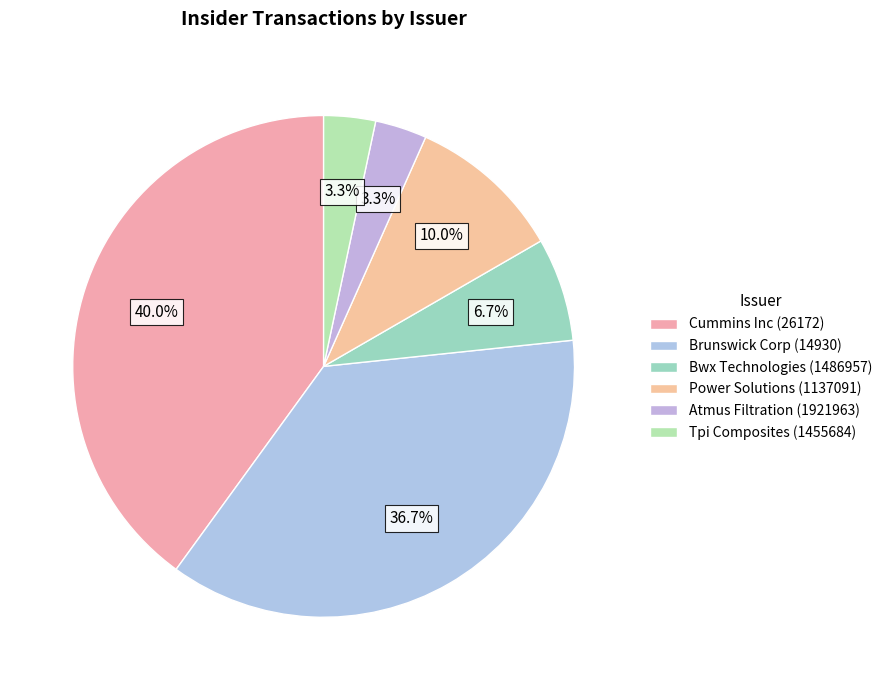

How many segments does this pie chart have?

6